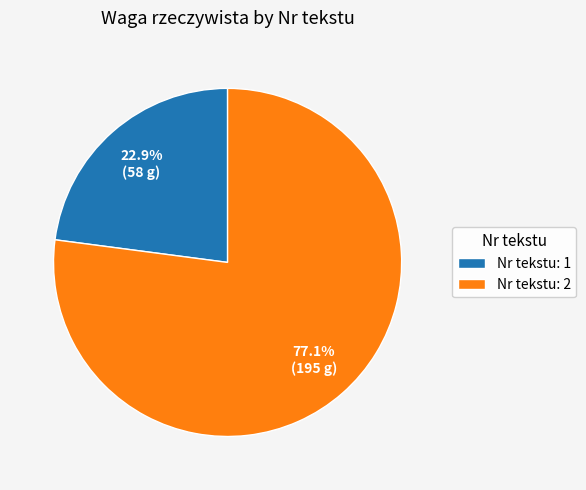

What is the smallest slice in the pie chart?

Nr tekstu: 1